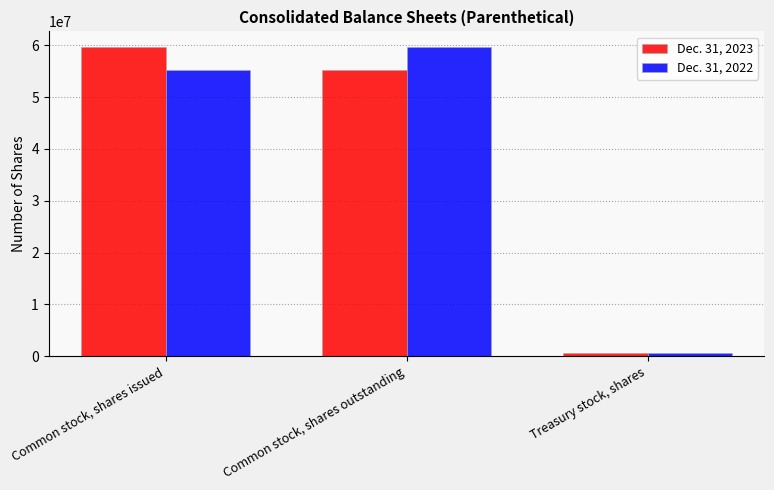

What is the difference between the Dec. 31, 2022 values at Treasury stock, shares and Common stock, shares outstanding?

59064000